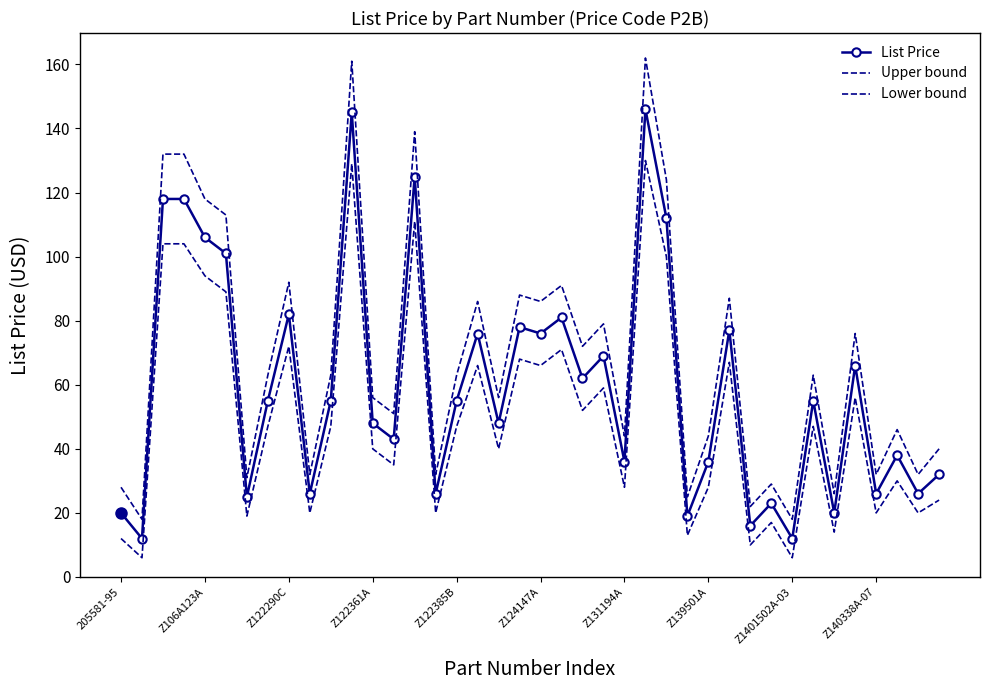

What are all the series names shown in the legend?

List Price, Upper bound, Lower bound